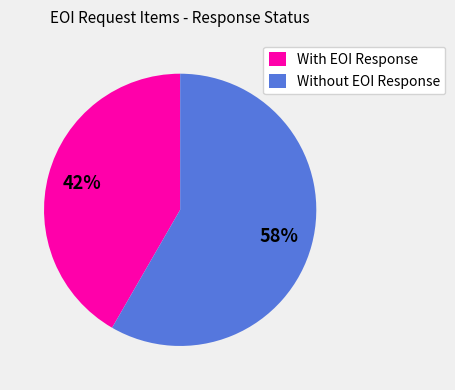

Rank the categories by value from highest to lowest.

Without EOI Response, With EOI Response